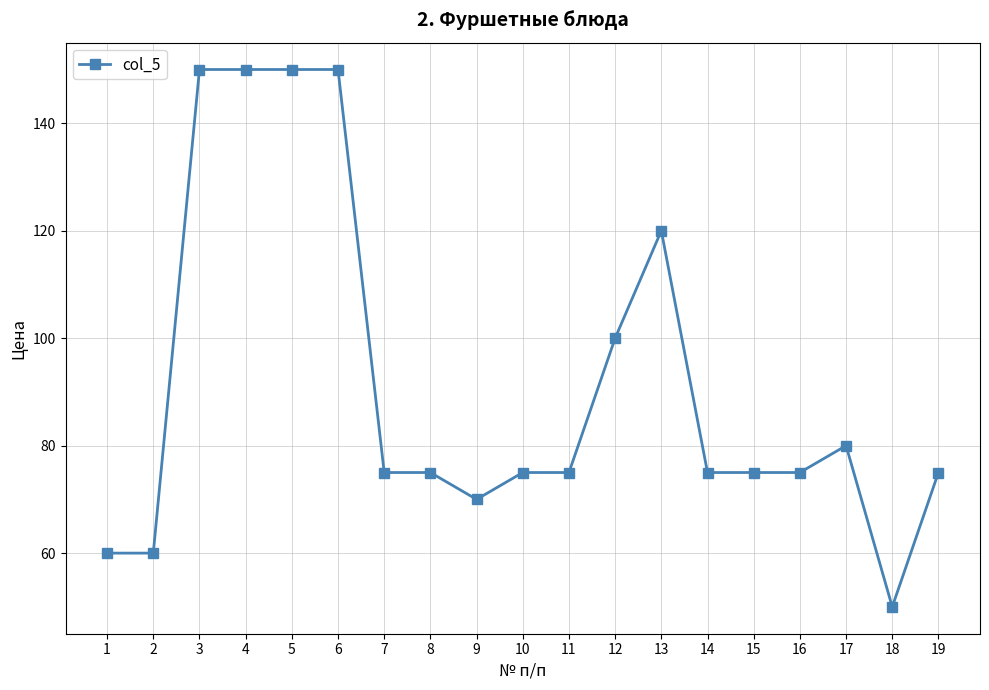

Reading right to left, extract all data points from this chart.

19=75	18=50	17=80	16=75	15=75	14=75	13=120	12=100	11=75	10=75	9=70	8=75	7=75	6=150	5=150	4=150	3=150	2=60	1=60